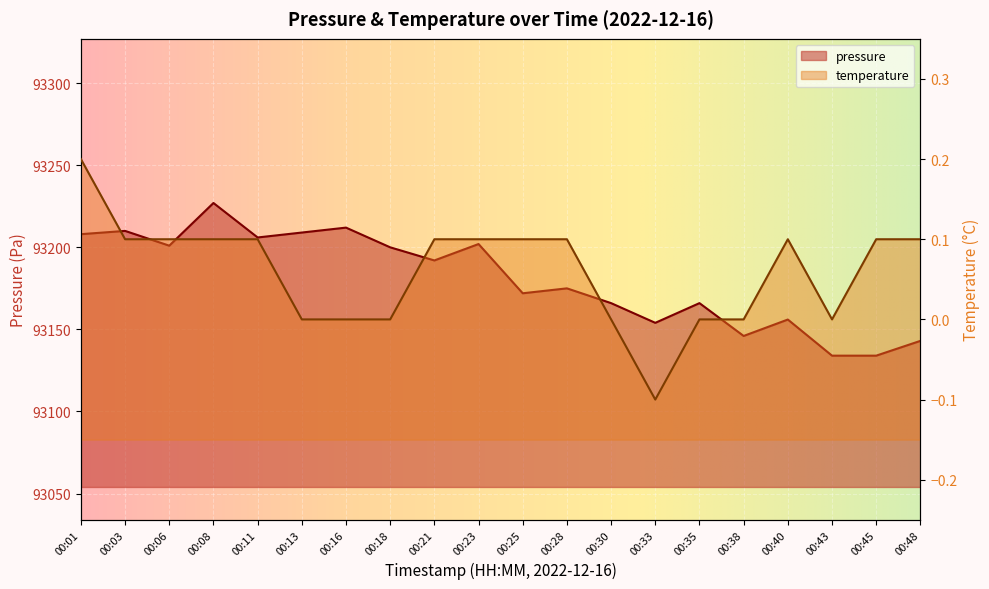

How many values in the temperature series are below 0?

1